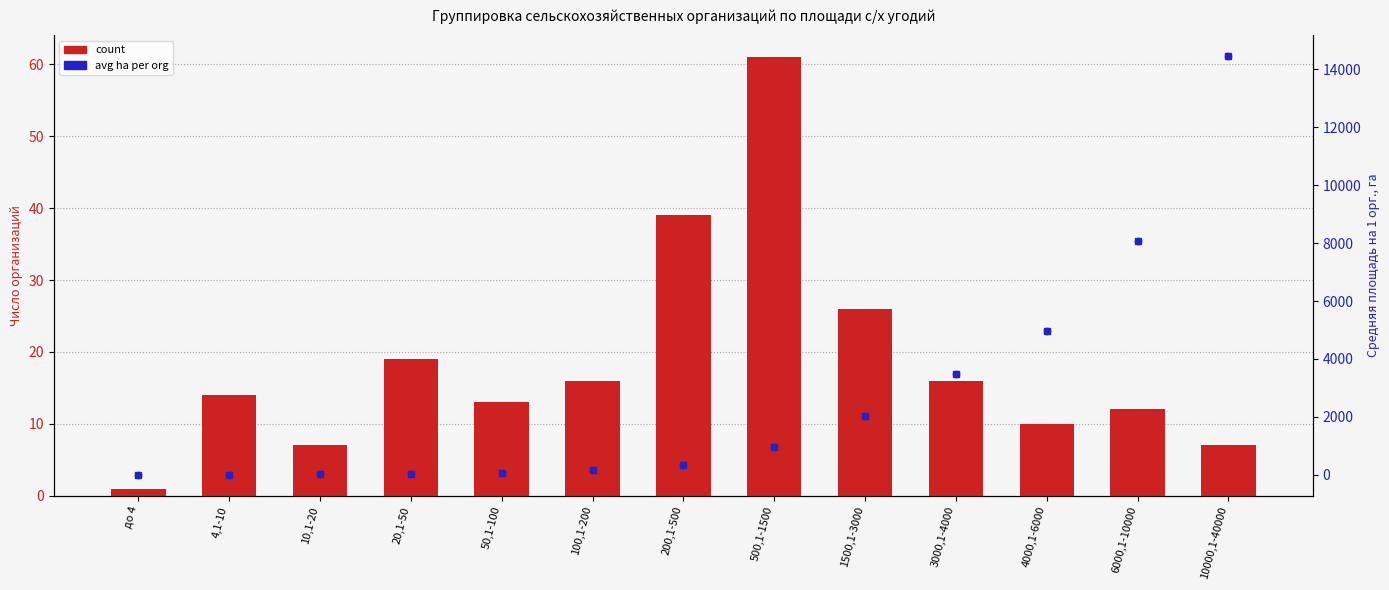

Is the value of count at 10,1-20 greater than the value of avg ha per org at 500,1-1500?

No